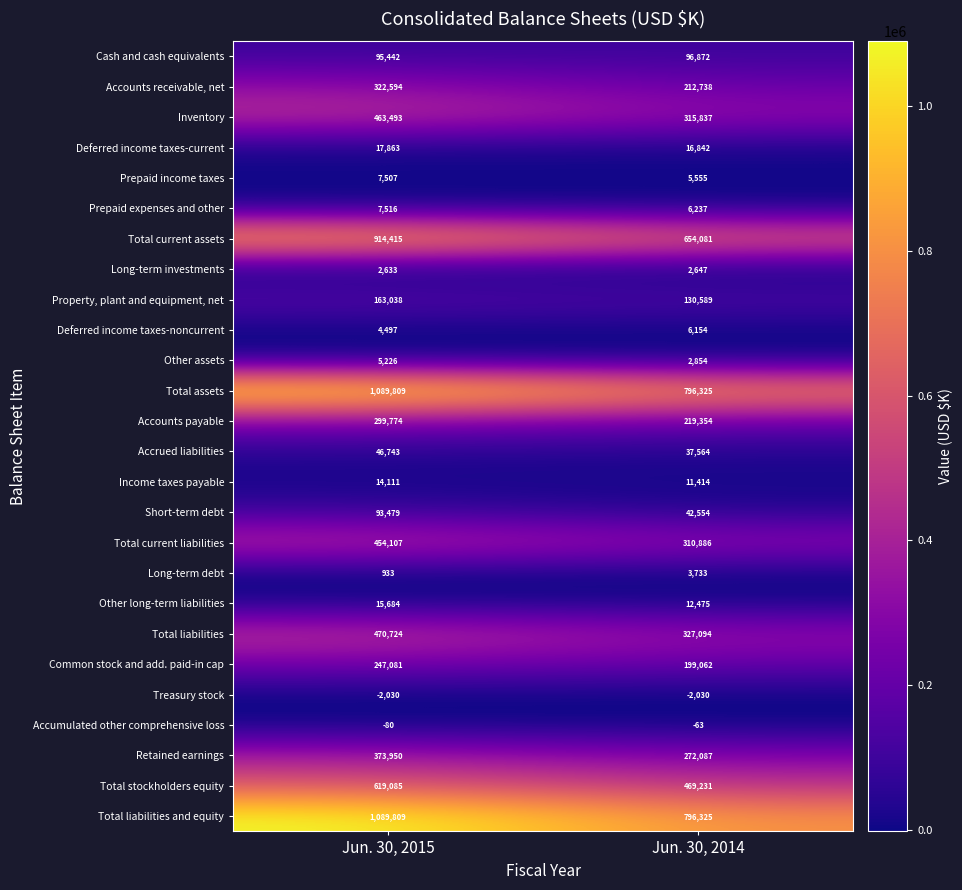

List the labels in order of Total stockholders equity value, smallest first.

Jun. 30, 2014, Jun. 30, 2015